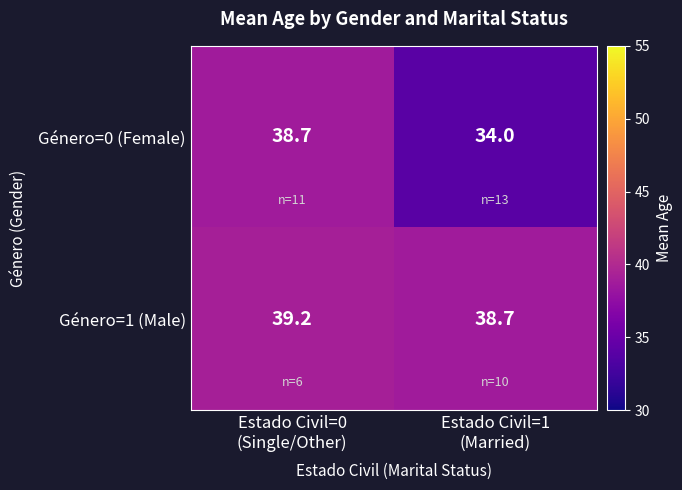

Count the number of categories in the chart.

2